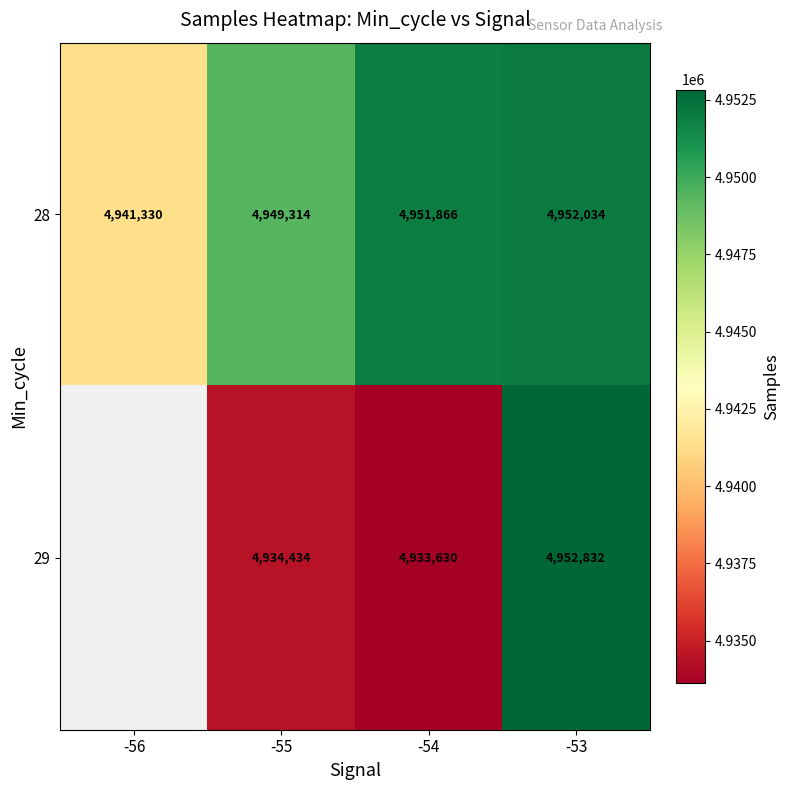

True or false: 28 has a value of 2652104.0 at -55.

False